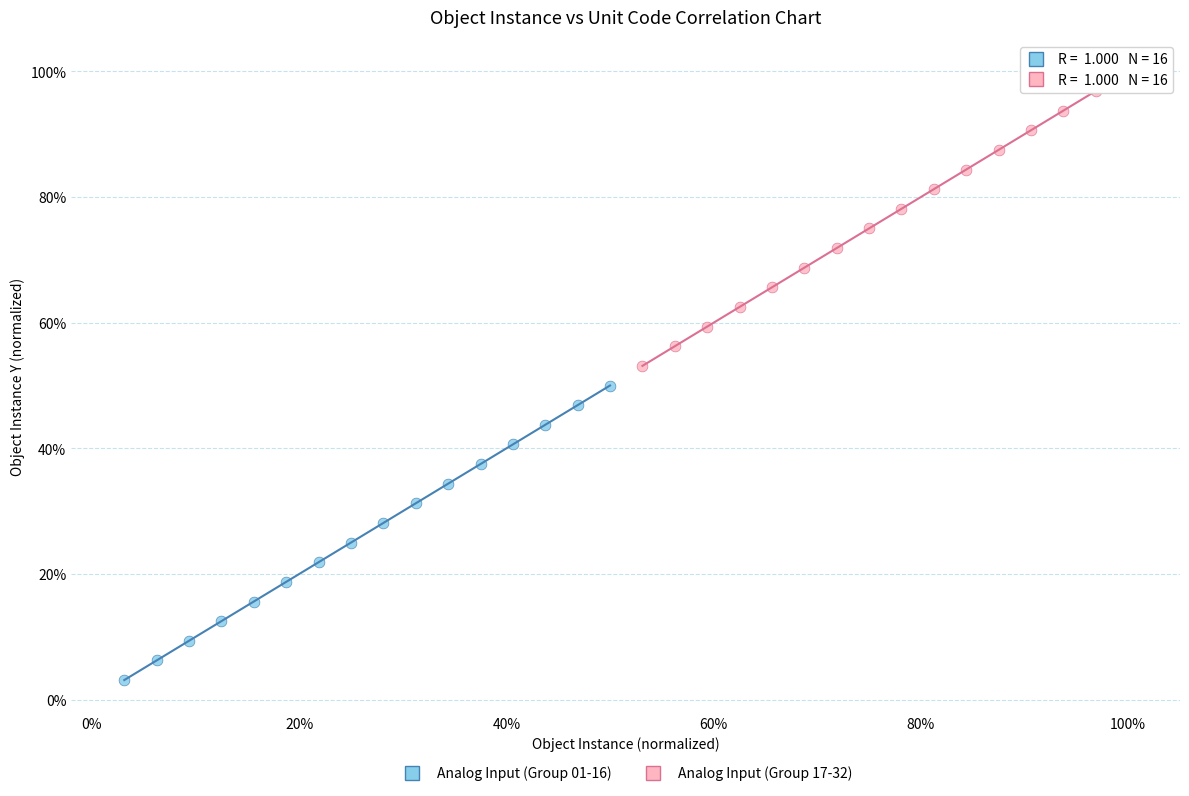

What are all the series names shown in the legend?

Analog Input (Group 01-16), Analog Input (Group 17-32)